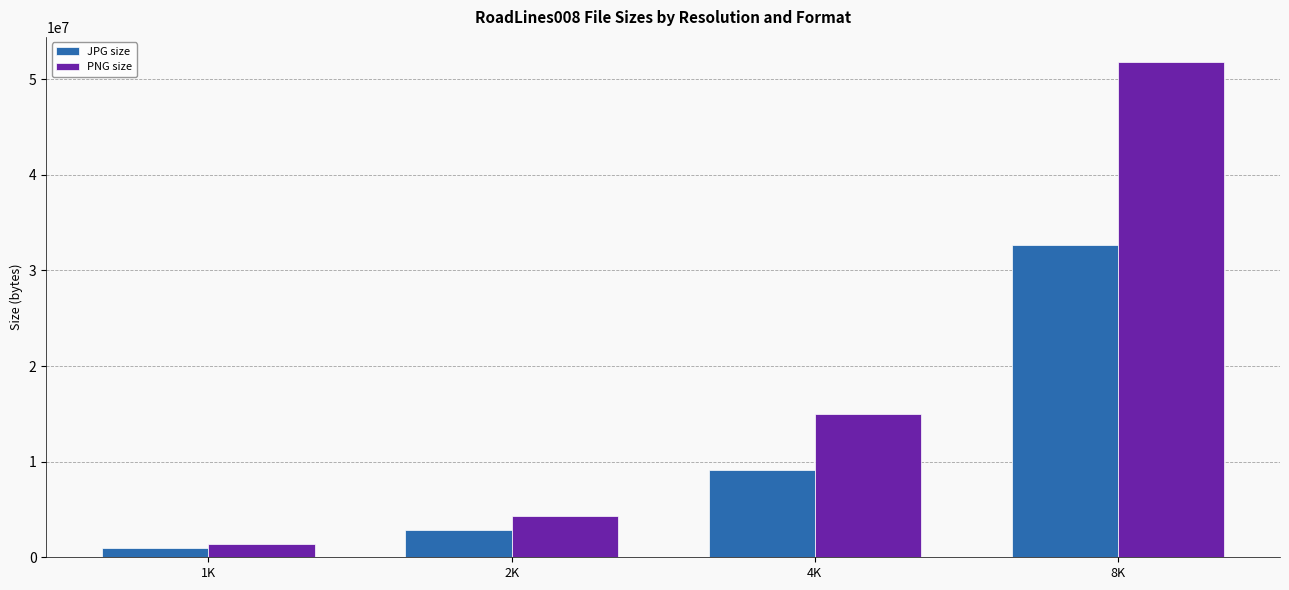

The value of JPG size at 2K is 2801949. True or false?

True